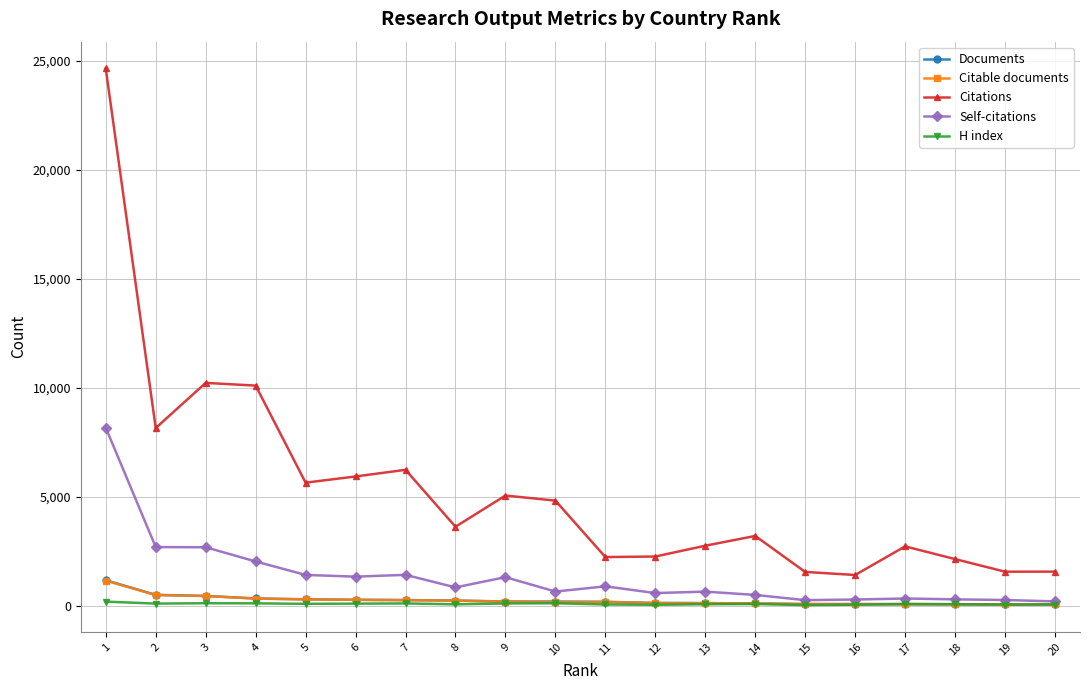

At which label does H index first exceed 107?

1